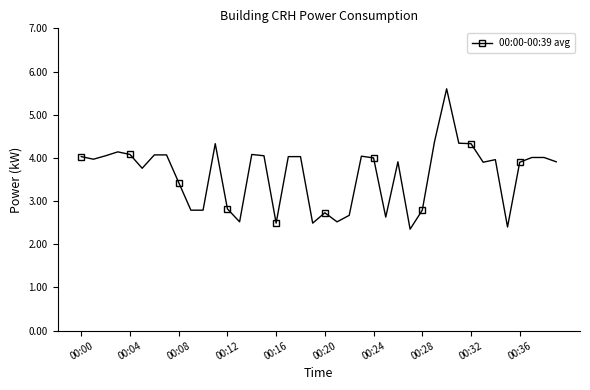

True or false: the data has more than 0 interior local peaks.

True